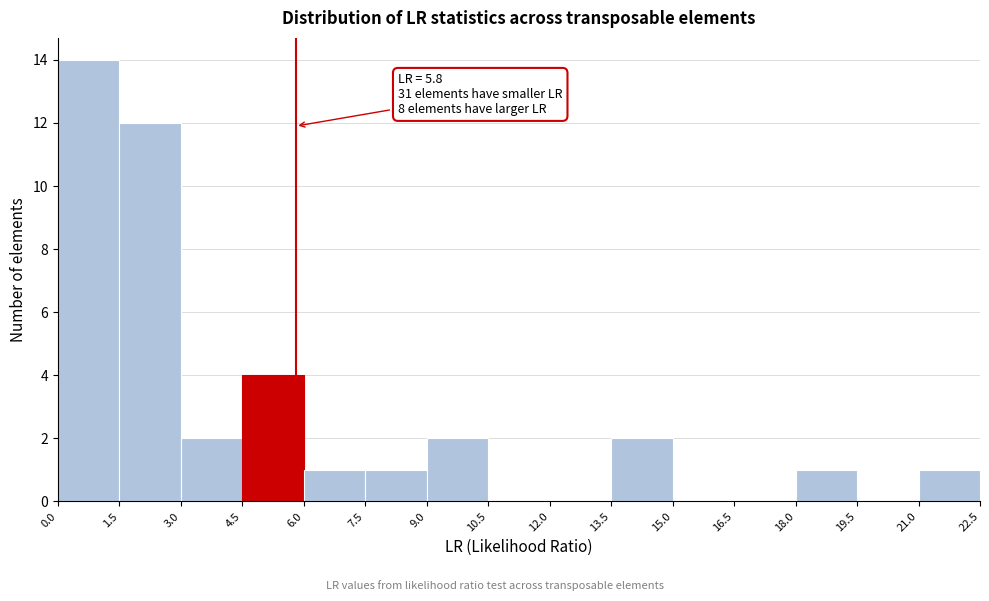

Over which range of the x-axis is the bar tallest?

0.0 to 1.5